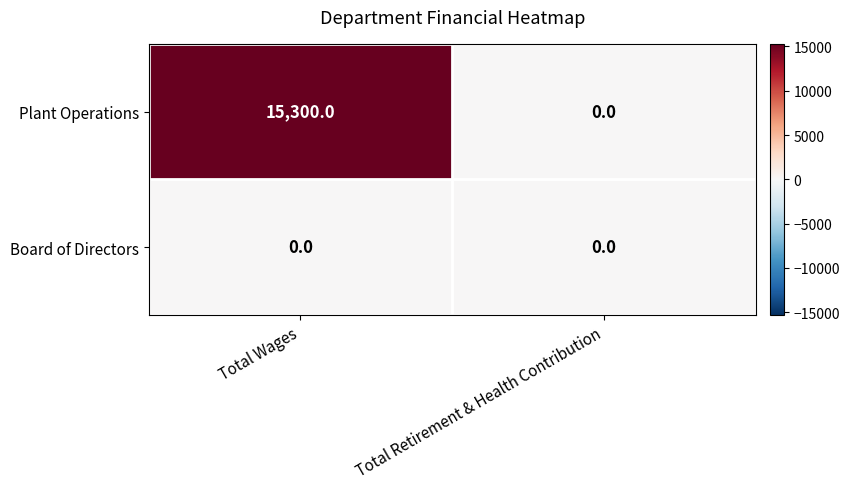

Reading left to right, extract all data points from this chart.

Plant Operations: 15300	0
Board of Directors: 0	0